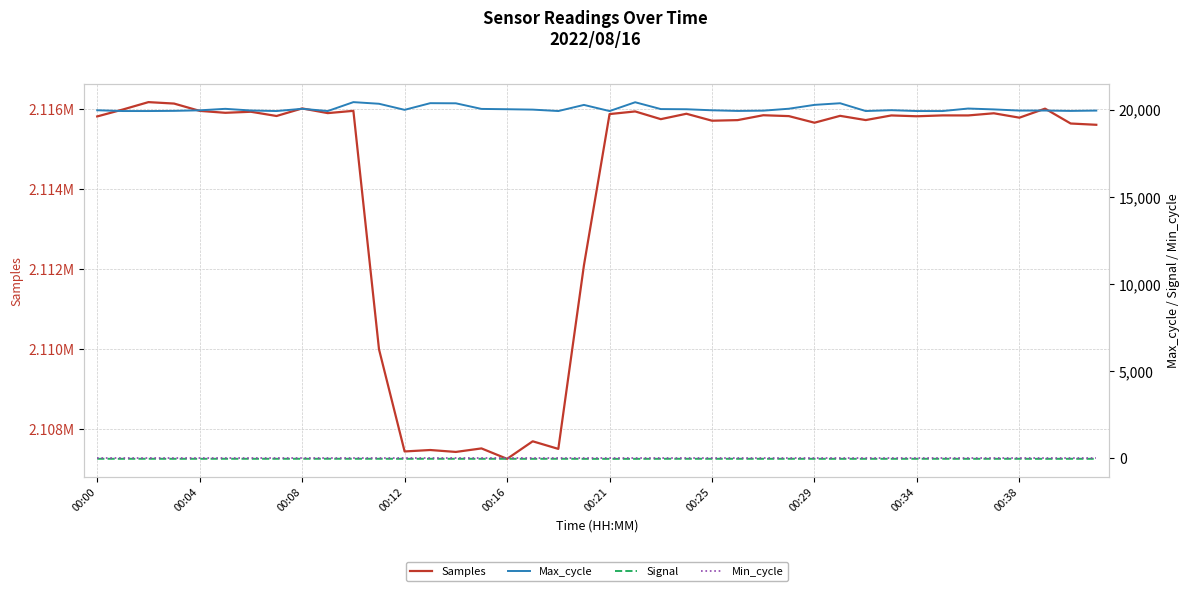

True or false: Signal has a value of -65 at 10.

False